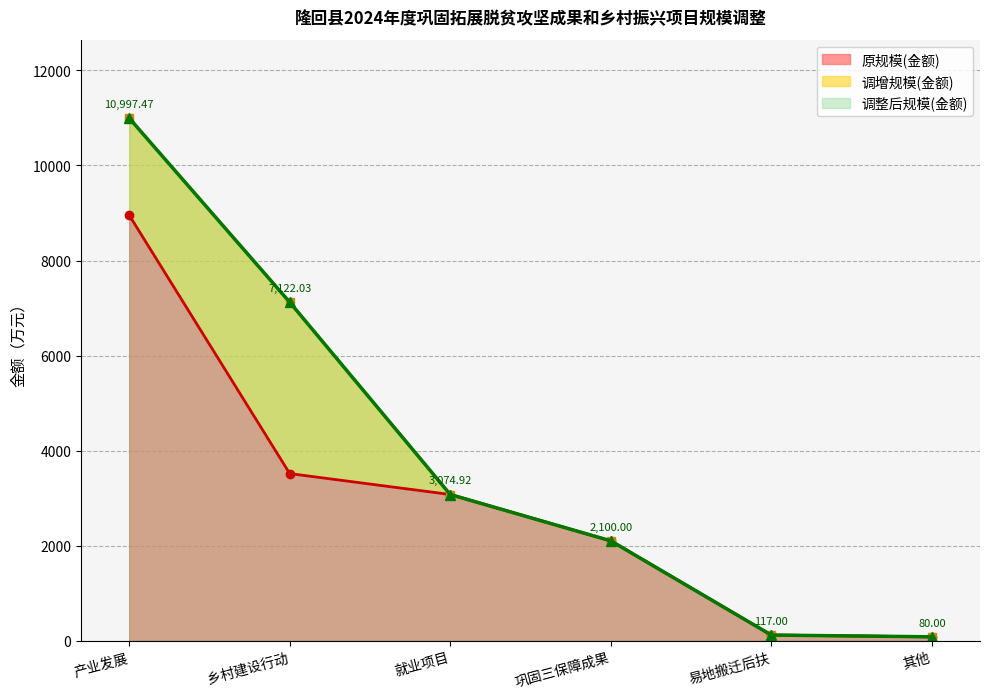

Reading right to left, what are all the values shown in this chart?

调整后规模(金额): 其他=80.0	易地搬迁后扶=117.0	巩固三保障成果=2100.0	就业项目=3074.9	乡村建设行动=7122.0	产业发展=10997.5
原规模(金额): 其他=80.0	易地搬迁后扶=117.0	巩固三保障成果=2100.0	就业项目=3074.9	乡村建设行动=3515.3	产业发展=8954.2